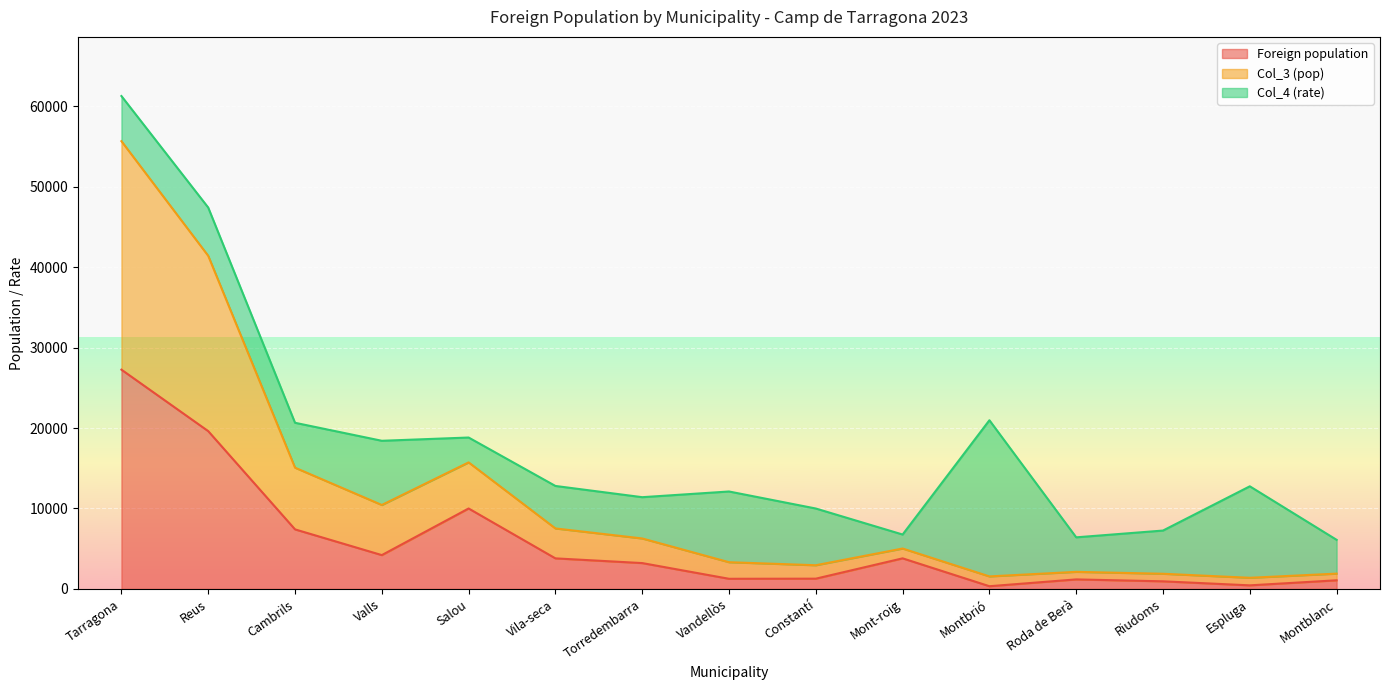

Where does the Foreign population series first go above 3216?

Tarragona